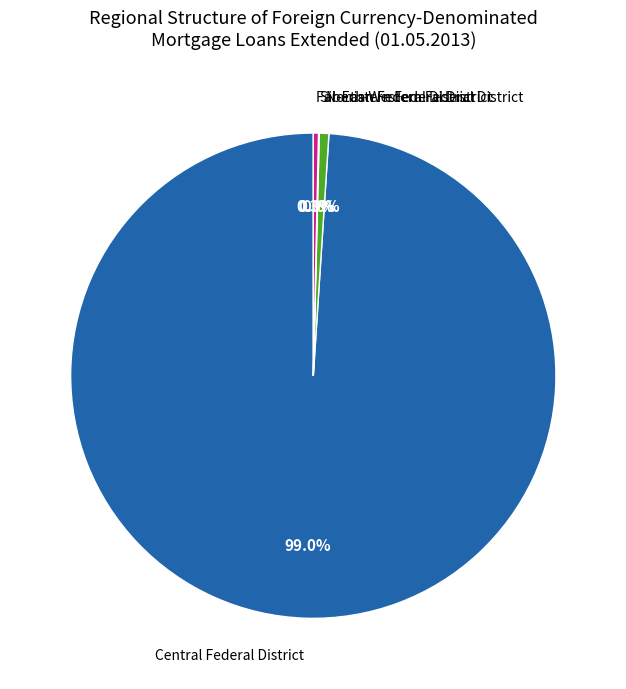

Which category has the biggest portion of the pie?

Central Federal District